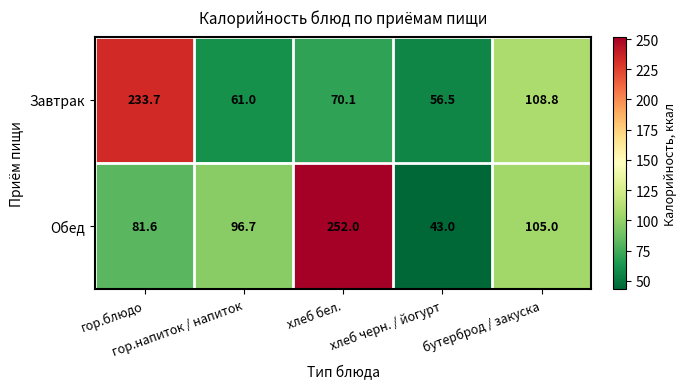

At which category is the sum across all series the highest?

хлеб бел.